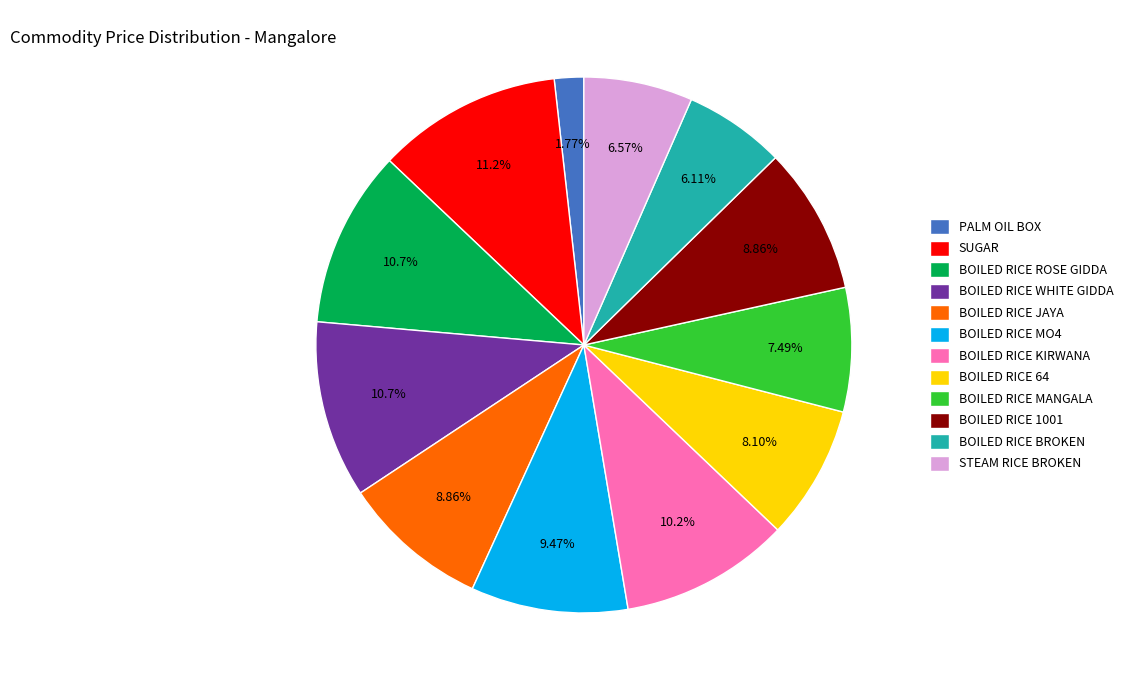

What is the smallest slice in the pie chart?

PALM OIL BOX